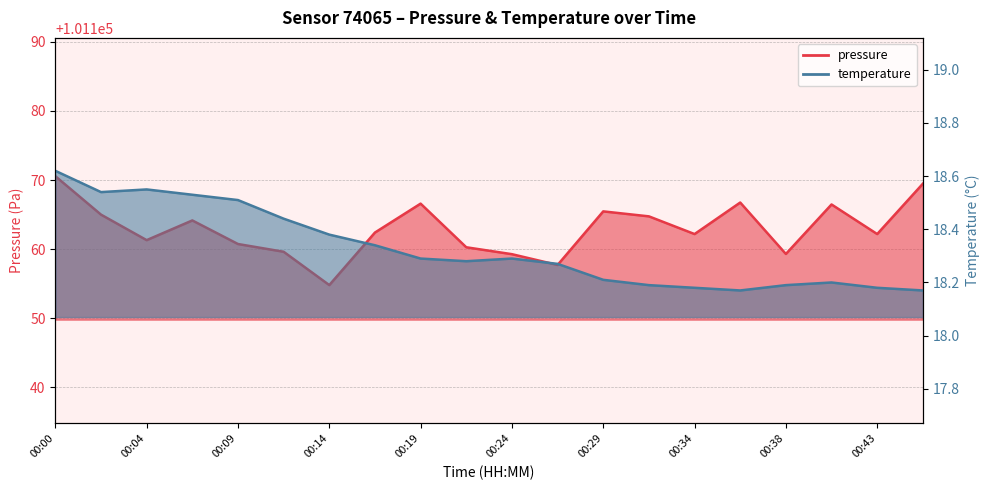

What is the value of the temperature point at the 17th from the left?

18.2